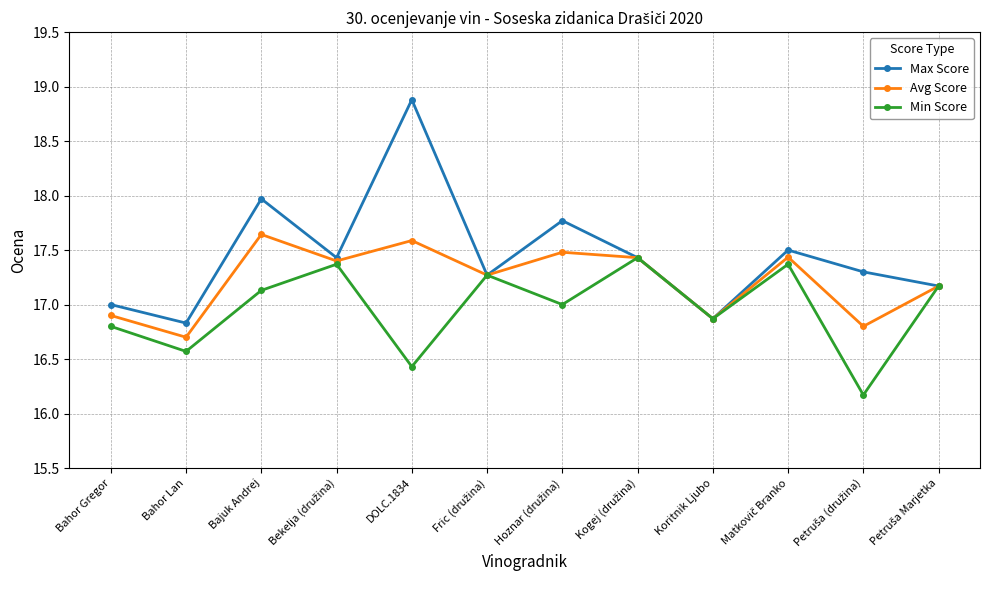

What is the approximate value of Max Score at Bahor Gregor?

17.0